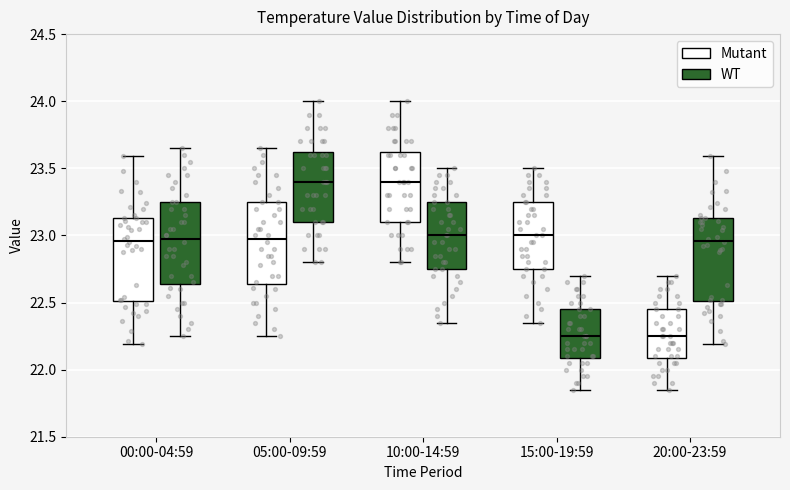

Where does the upper whisker of the box for 10:00-14:59 (WT) end on the y-axis? The values are not printed on the chart, so give them approximately, as read against the axis.

23.50